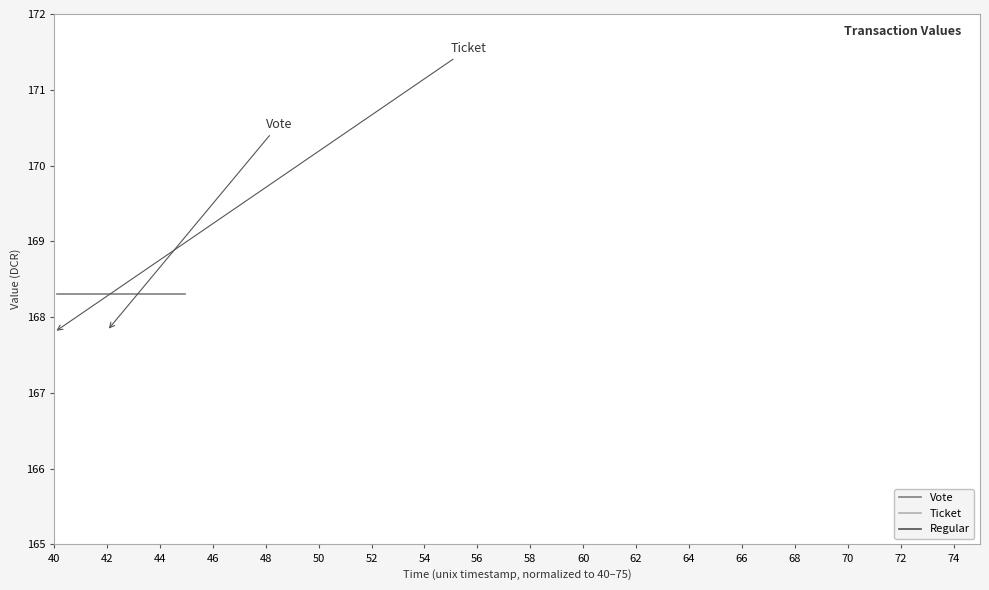

Is the value of Vote at 38 greater than the value of Ticket at 60?

Yes